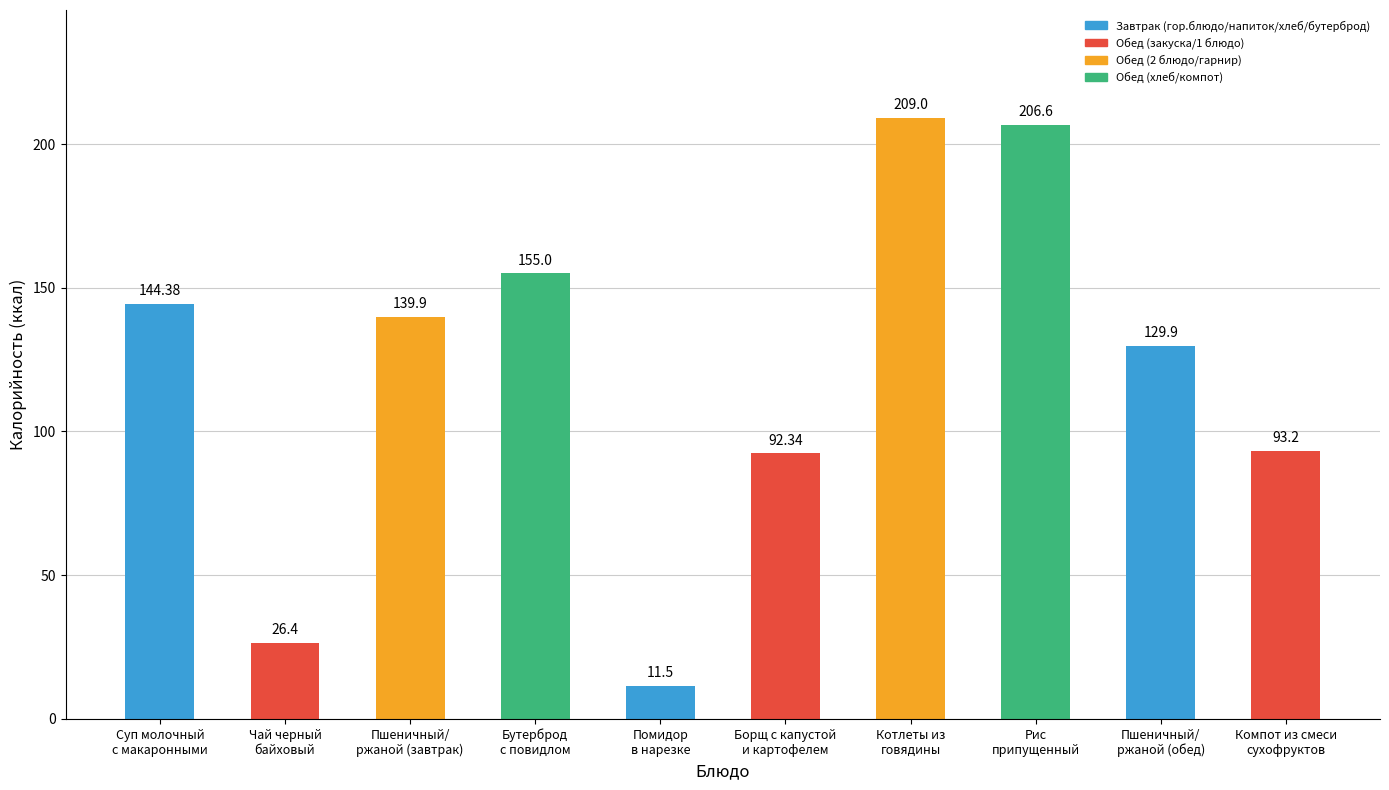

What is the difference between the maximum and second lowest values?

182.6